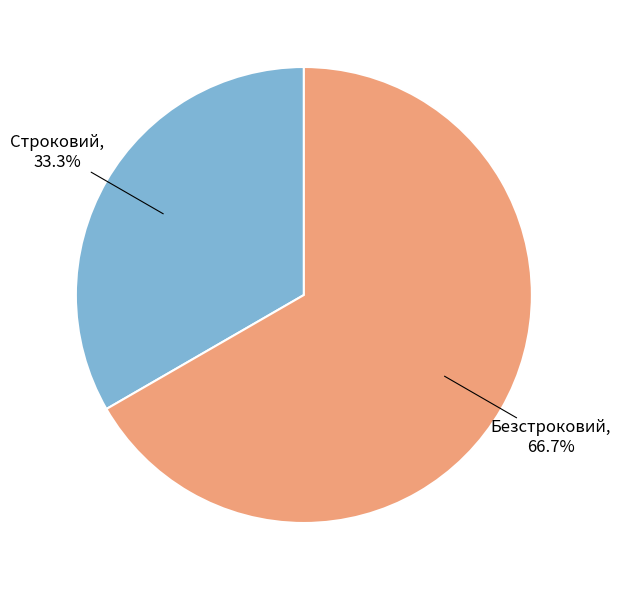

Is there any slice that represents more than half of the pie?

Yes